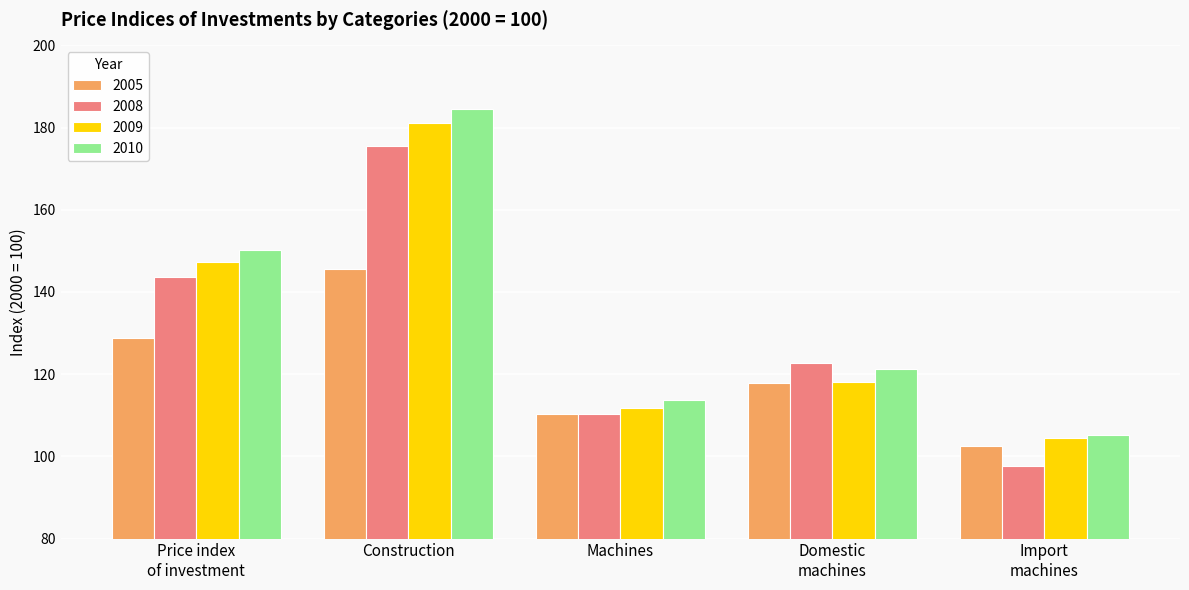

True or false: 2005 has a value of 102.5 at Import
machines.

True